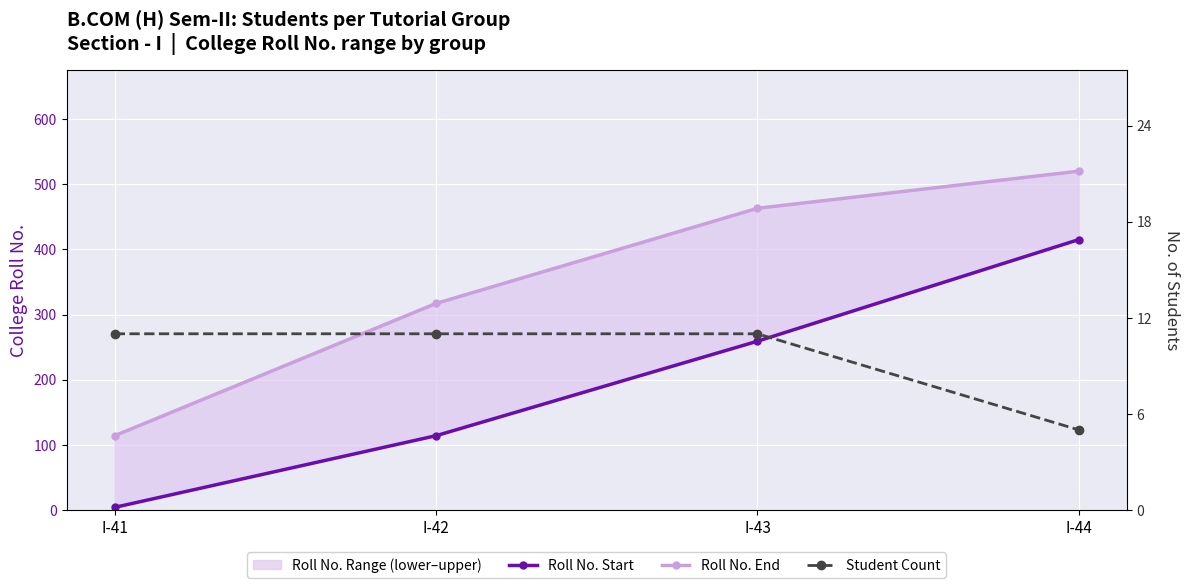

How many lines are shown in the chart?

3